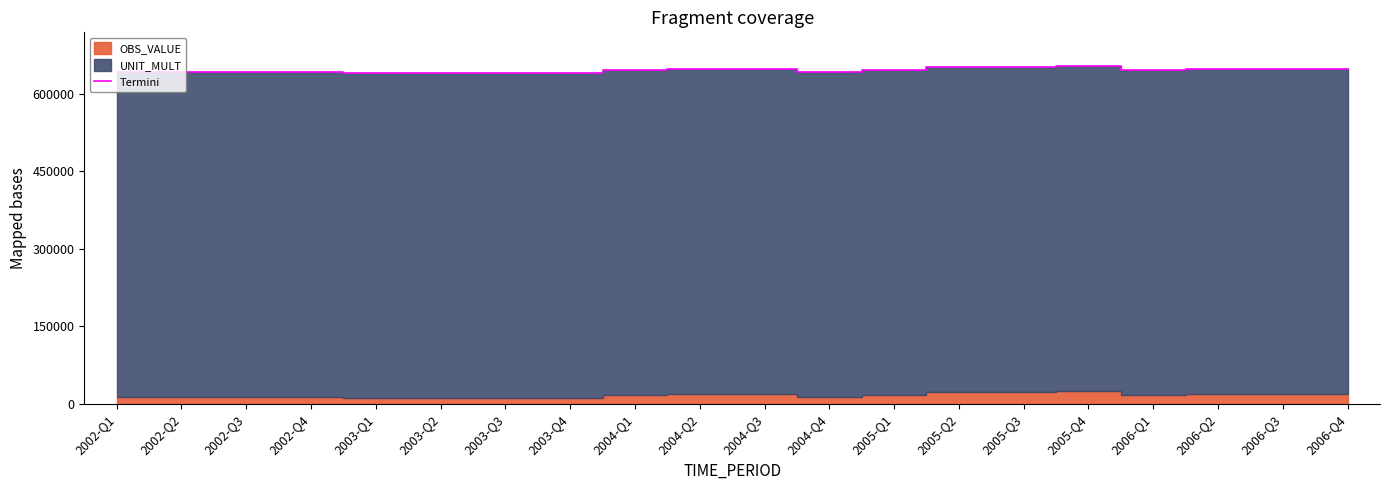

Reading right to left, transcribe all the data shown in this chart.

647977	647497	647327	646373	652886	652027	651335	645815	642365	646722	647489	644824	639713	639457	639211	639804	641901	641696	641269	640932